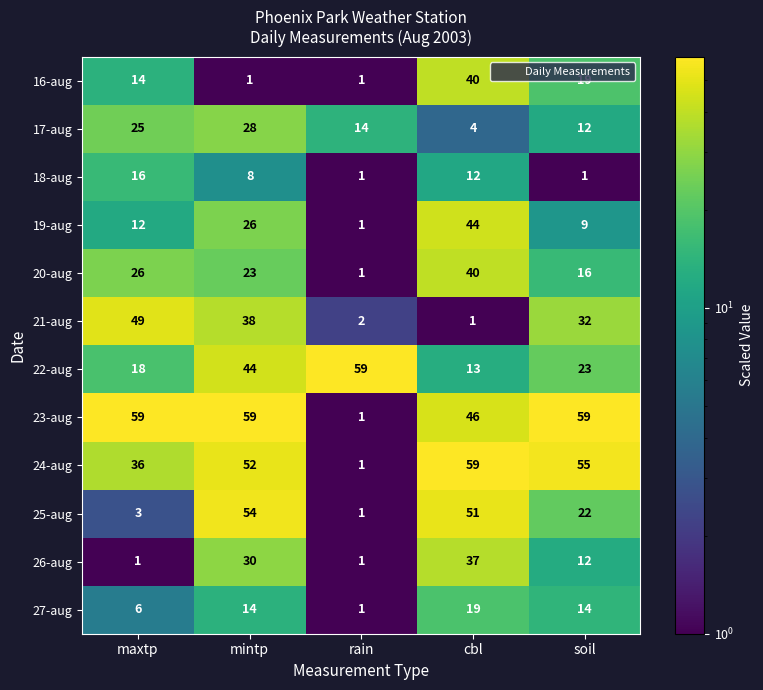

How many 22-aug values are between 18 and 44?

3